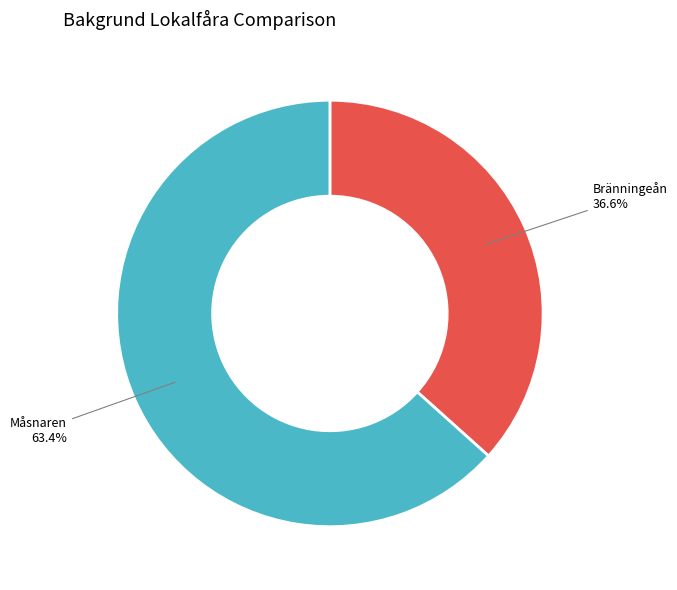

What percentage is the Bränningeån slice, to the nearest percent?

37%